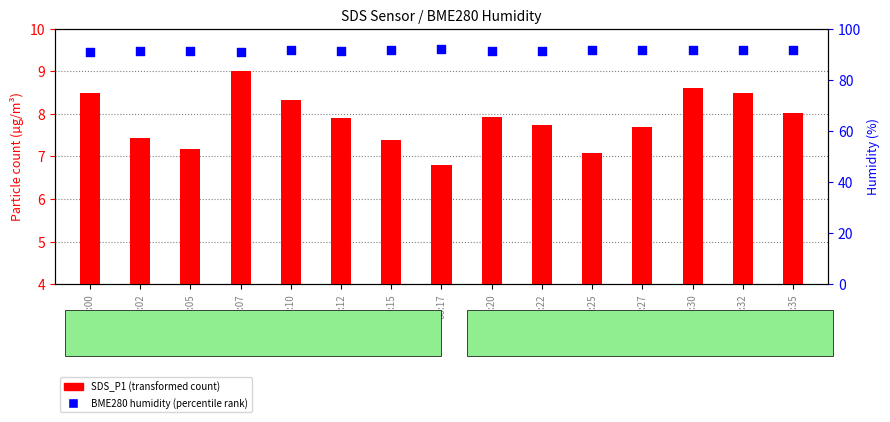

At how many categories does at least one series exceed 55?

15